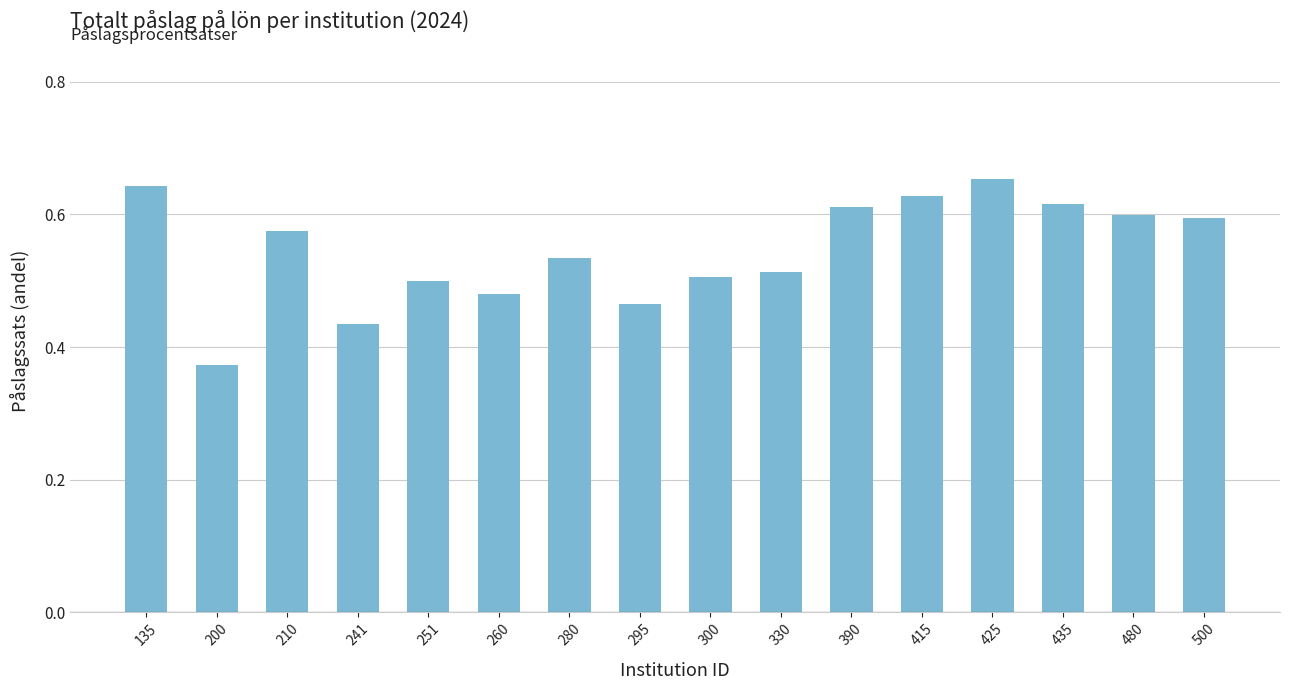

True or false: the data shows 1.0 at 390.

False